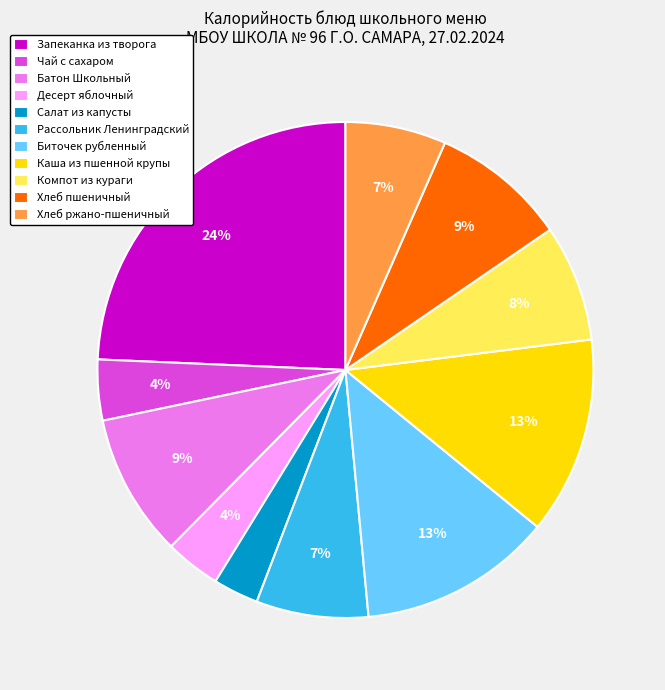

Combined, do Компот из кураги and Каша из пшенной крупы account for over 50%?

No